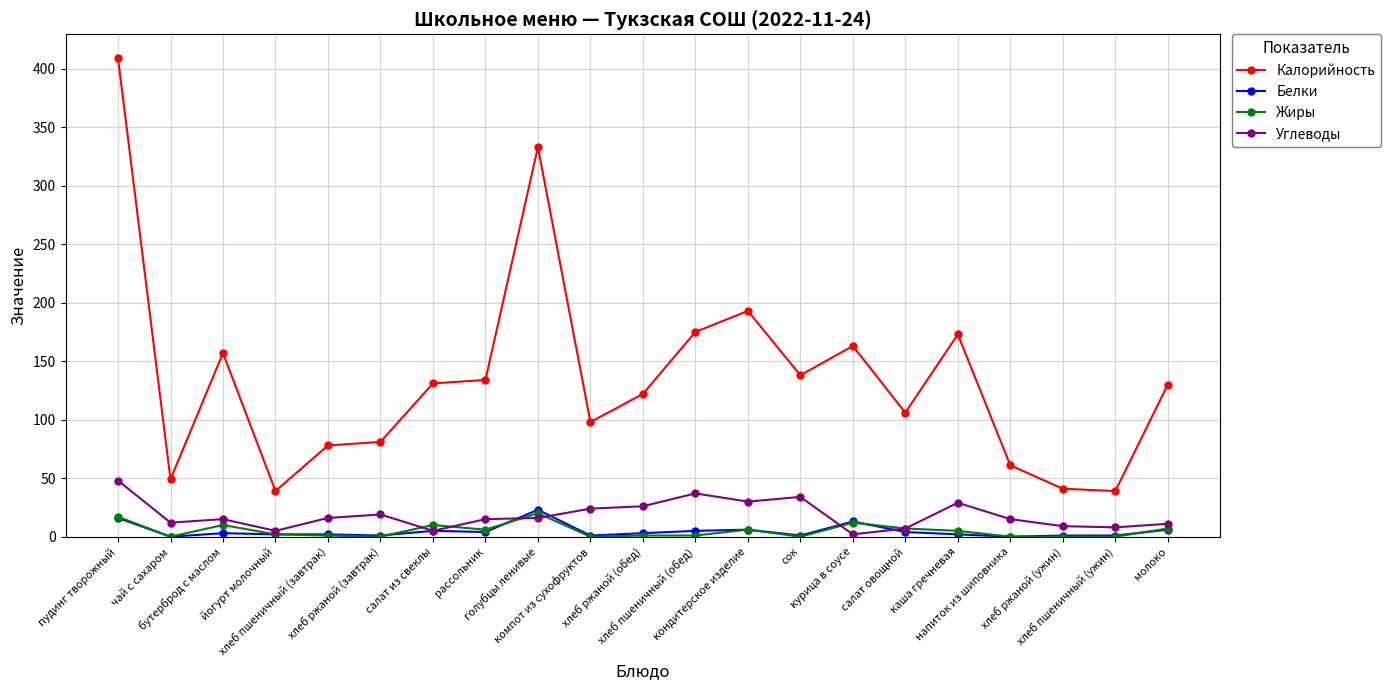

Read the Калорийность value at салат из свеклы.

131